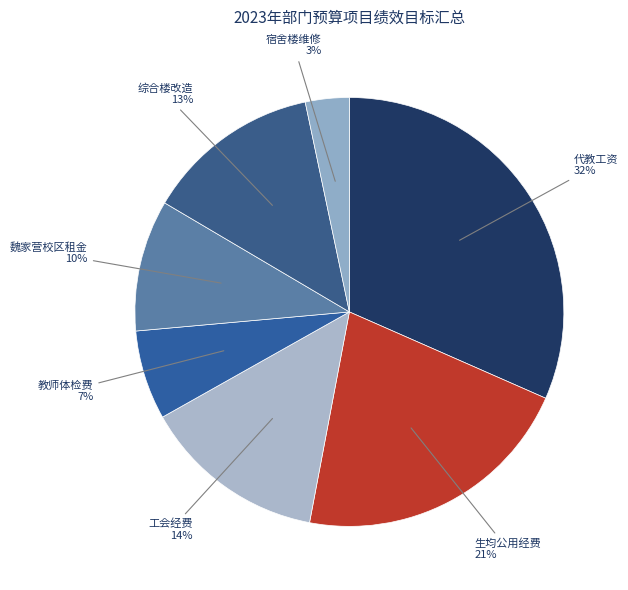

How many slices are in this pie chart?

7